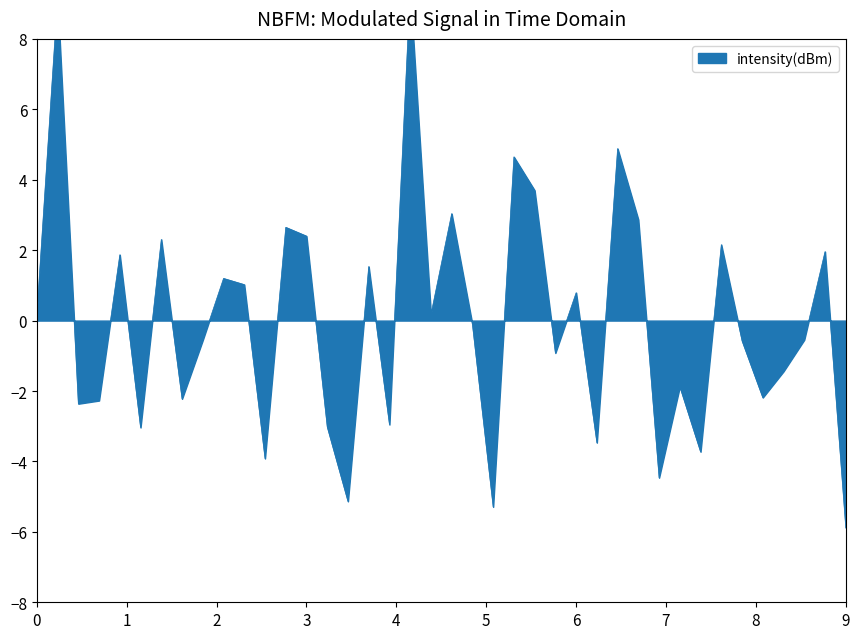

What is the value of the 20th point from the left?

0.2